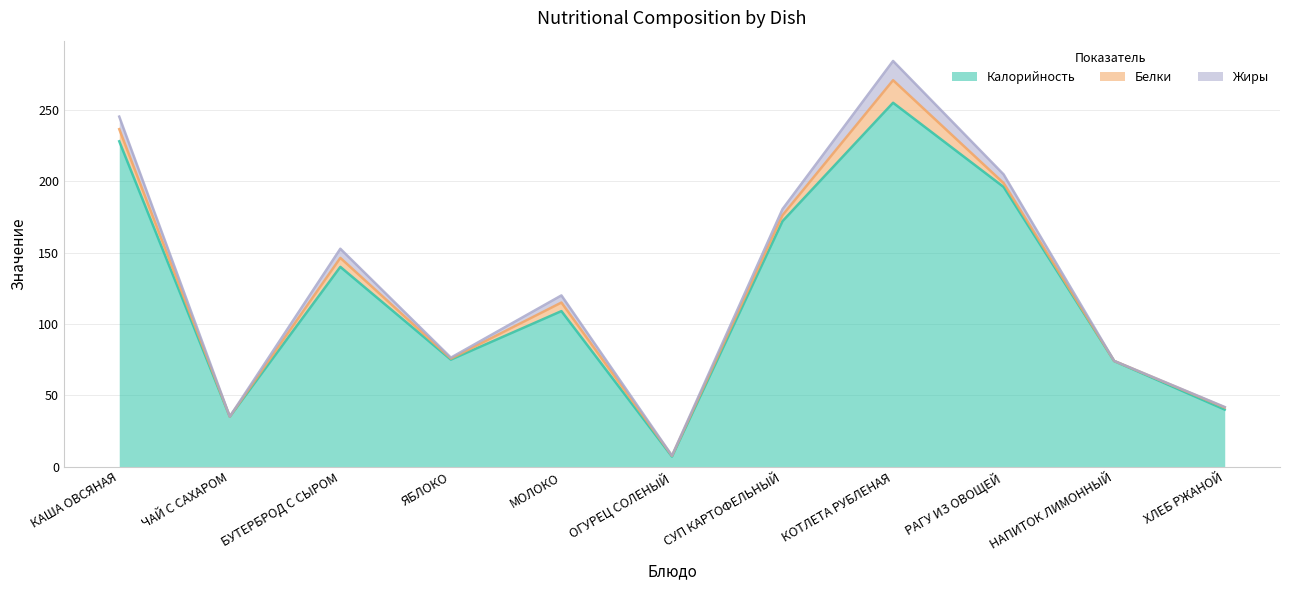

What is the sum of all Жиры values?

45.2